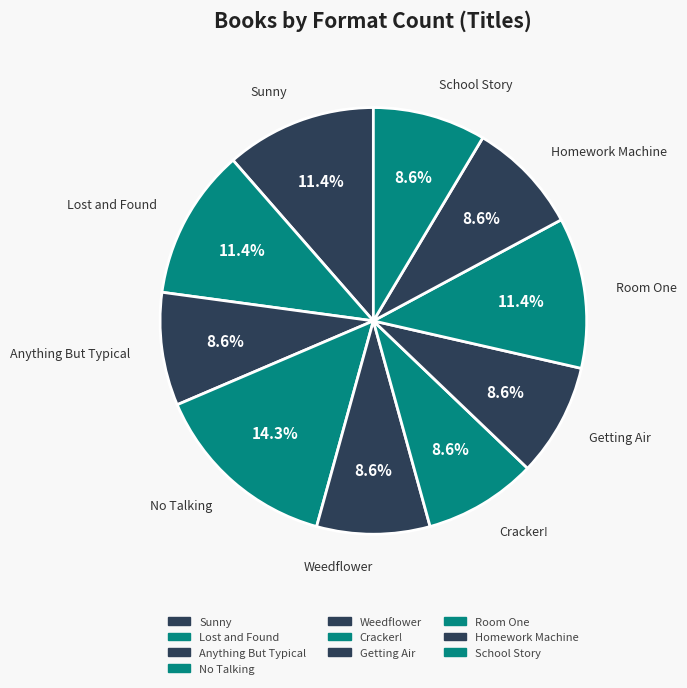

Is it true that Anything But Typical is 9% of the pie?

True